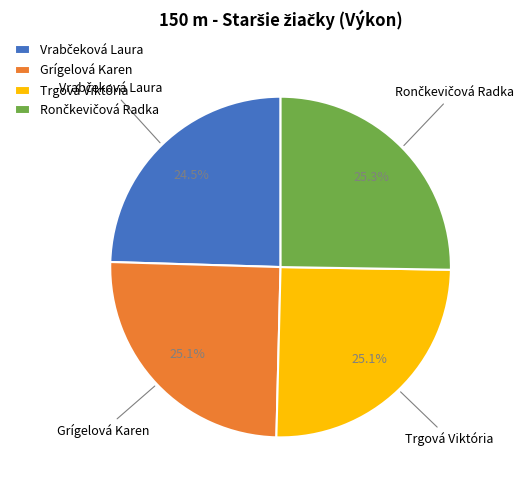

To the nearest percent, what is the average slice percentage?

25%